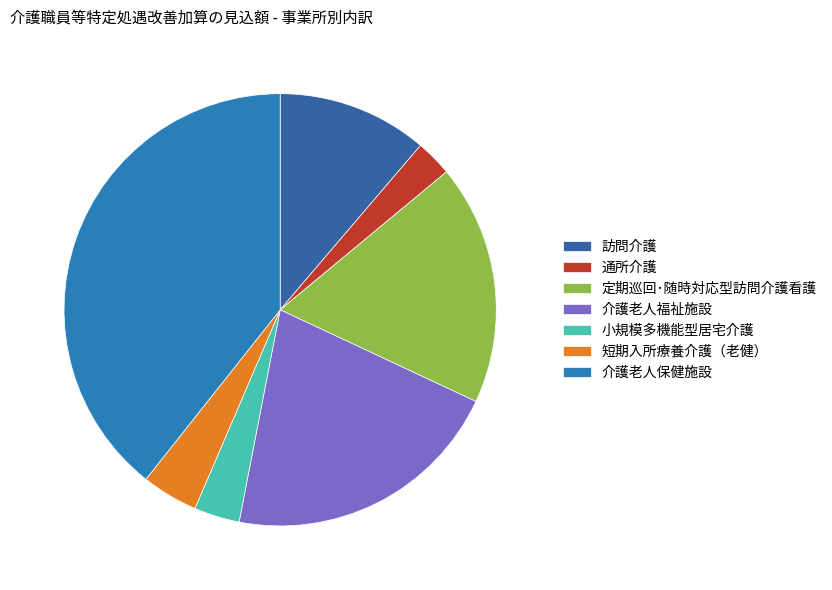

Is it true that 訪問介護 is 3% of the pie?

False